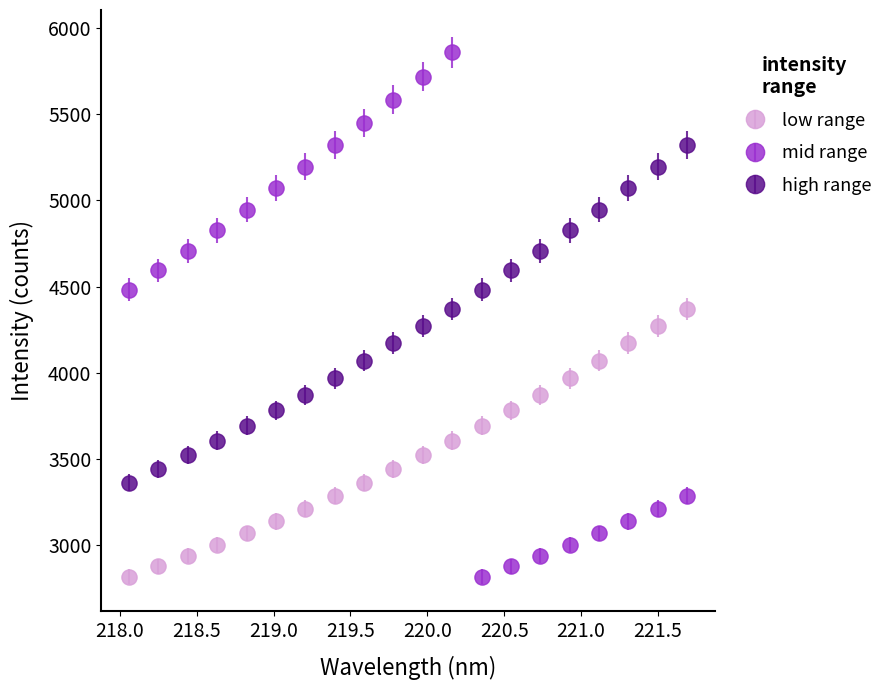

At how many categories does at least one series exceed 5377?

4